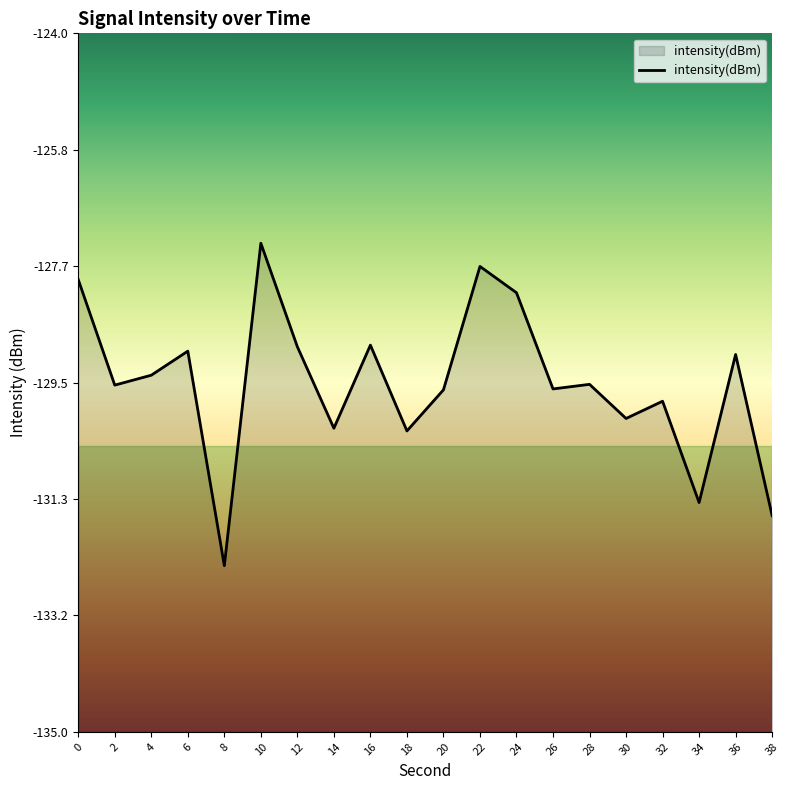

What is the average value?

-129.5